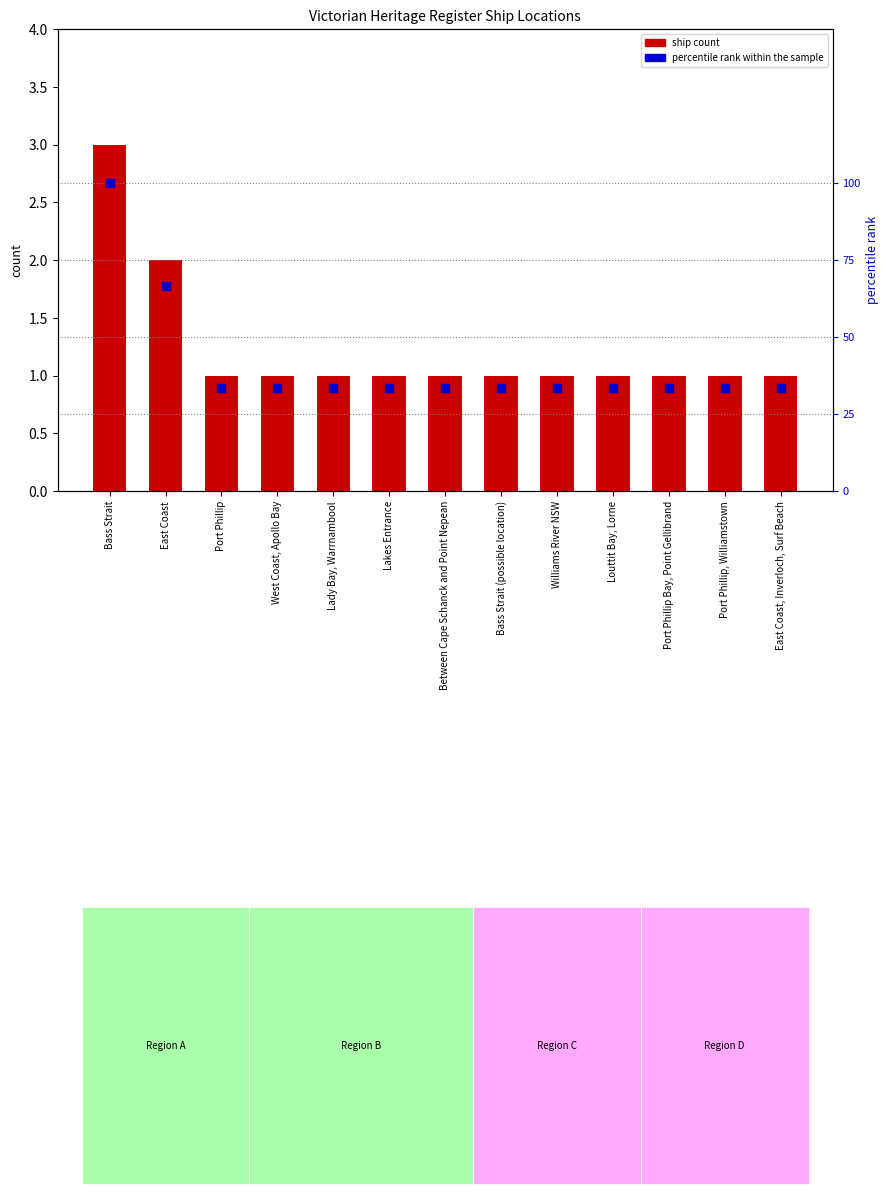

Which series contains the lowest Y value?

ship count